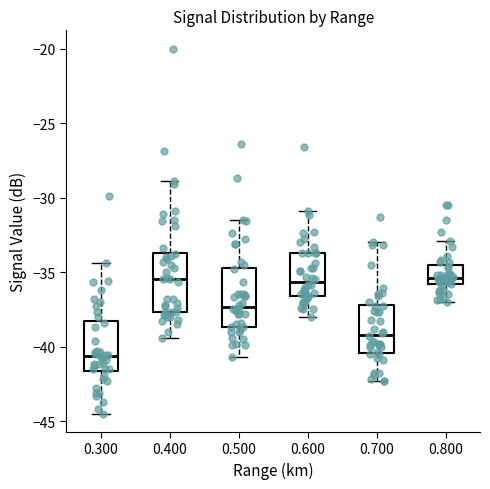

Reading left to right, transcribe this box plot: for each box, give where its median line is, the range the box spans, and where its two whiskers end, as read against the y-axis. The values are not printed on the chart, so give them approximately, as read against the axis.

0.300: median -40.5, box -41.5 to -38.5, whiskers -44.5 to -34.5
0.400: median -35.5, box -37.5 to -33.5, whiskers -39.5 to -29.0
0.500: median -37.5, box -38.5 to -34.5, whiskers -40.5 to -31.5
0.600: median -35.5, box -36.5 to -33.5, whiskers -38.0 to -31.0
0.700: median -39.0, box -40.5 to -37.0, whiskers -42.5 to -33.0
0.800: median -35.5, box -36.0 to -34.5, whiskers -37.0 to -33.0